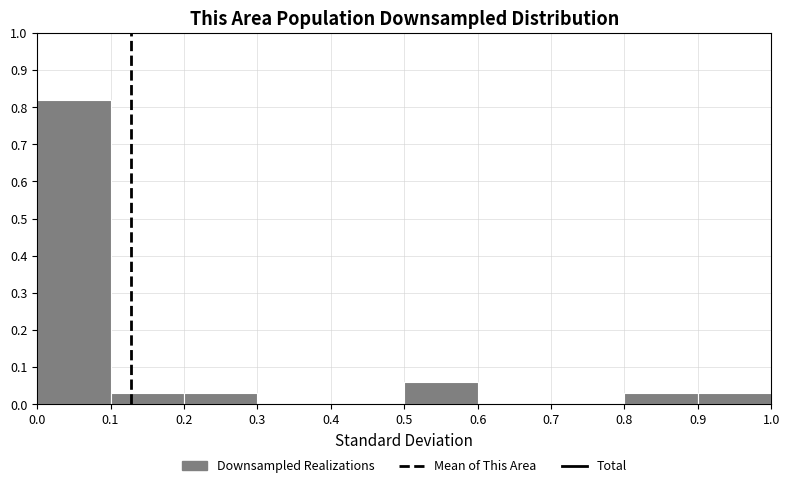

Reading left to right, transcribe this chart: for each bar, give the range it covers on the x-axis and its height. The values are not printed on the chart, so give them approximately, as read against the axis.

0.0 to 0.1: 0.82
0.1 to 0.2: 0.03
0.2 to 0.3: 0.03
0.3 to 0.4: 0
0.4 to 0.5: 0
0.5 to 0.6: 0.06
0.6 to 0.7: 0
0.7 to 0.8: 0
0.8 to 0.9: 0.03
0.9 to 1.0: 0.03